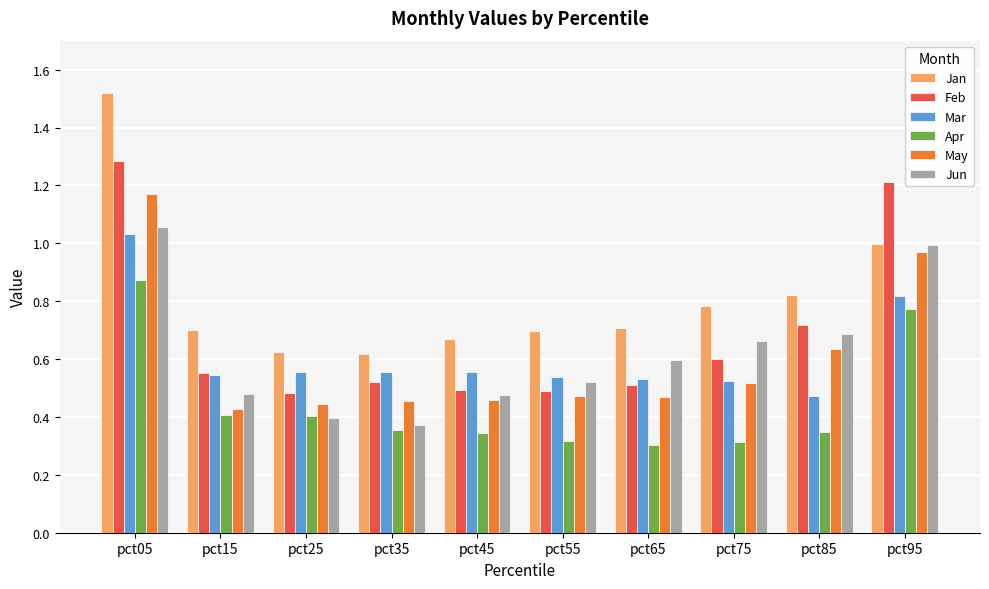

Which series changed the most between pct45 and pct95?

Feb